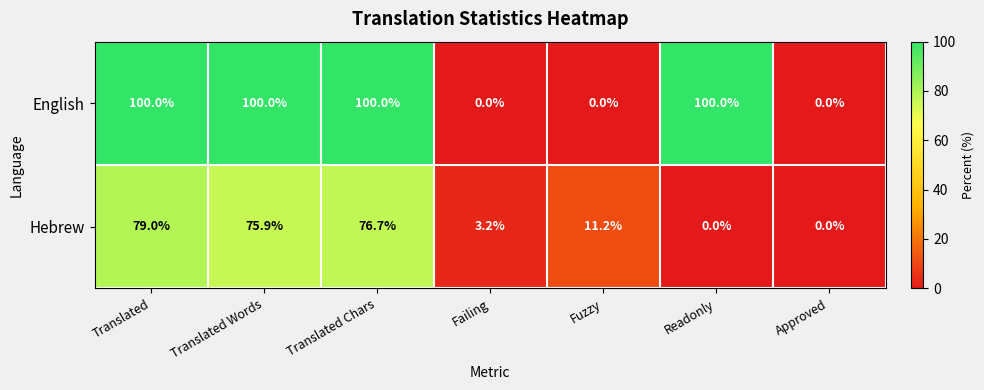

List the series in order of their overall mean, lowest first.

Hebrew, English